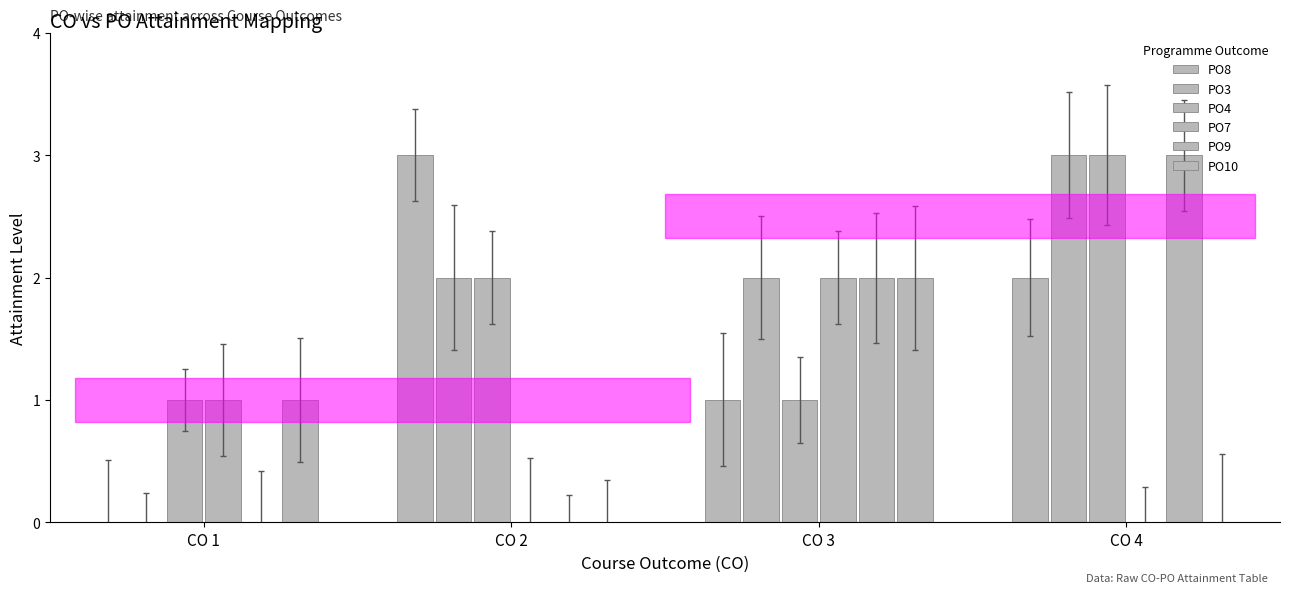

Where does the PO9 series first go above 2?

CO 4